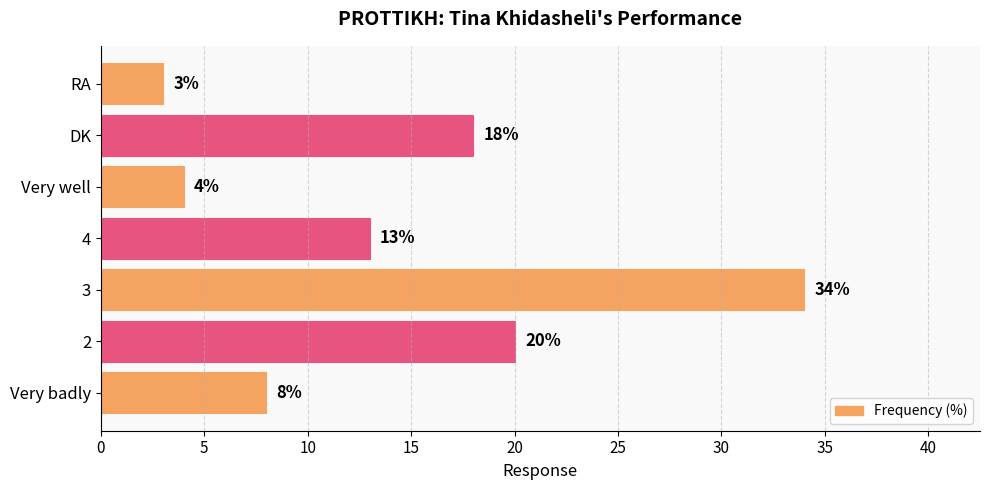

At which category does the chart reach its minimum across all series?

RA